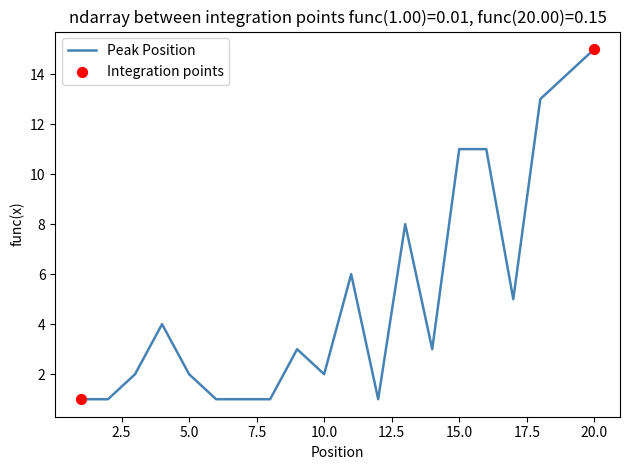

What is the difference between the maximum and minimum values?

14